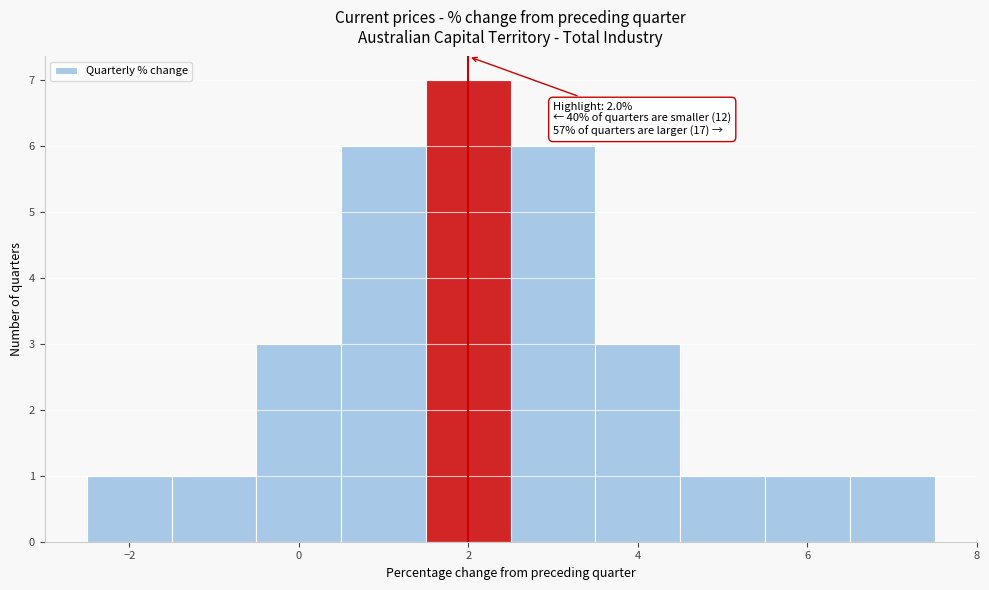

Over which range of the x-axis is the bar tallest?

1.5 to 2.5